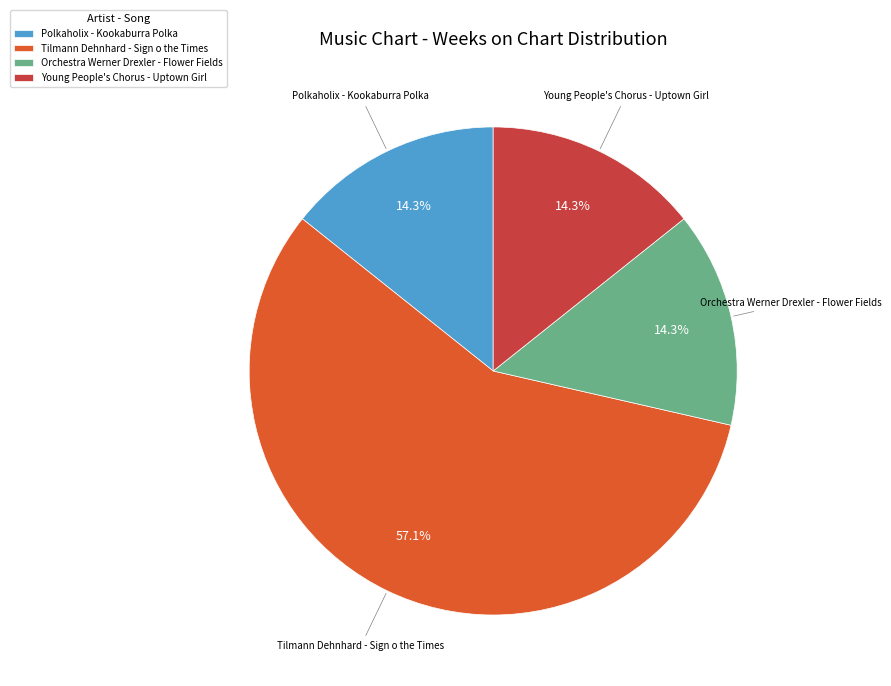

Approximately how many times larger is the value at Tilmann Dehnhard - Sign o the Times compared to Polkaholix - Kookaburra Polka?

4.0